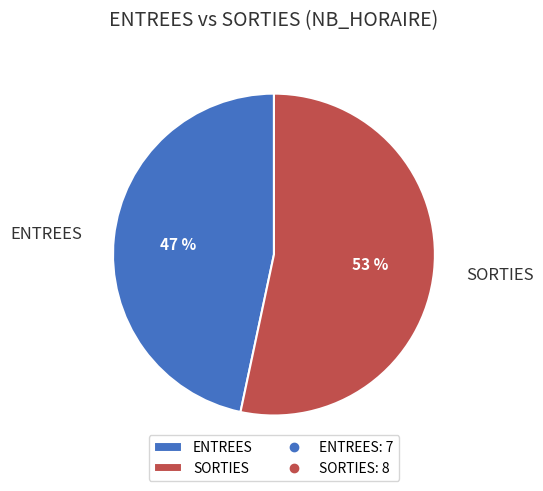

Rank the categories by value from lowest to highest.

ENTREES, SORTIES